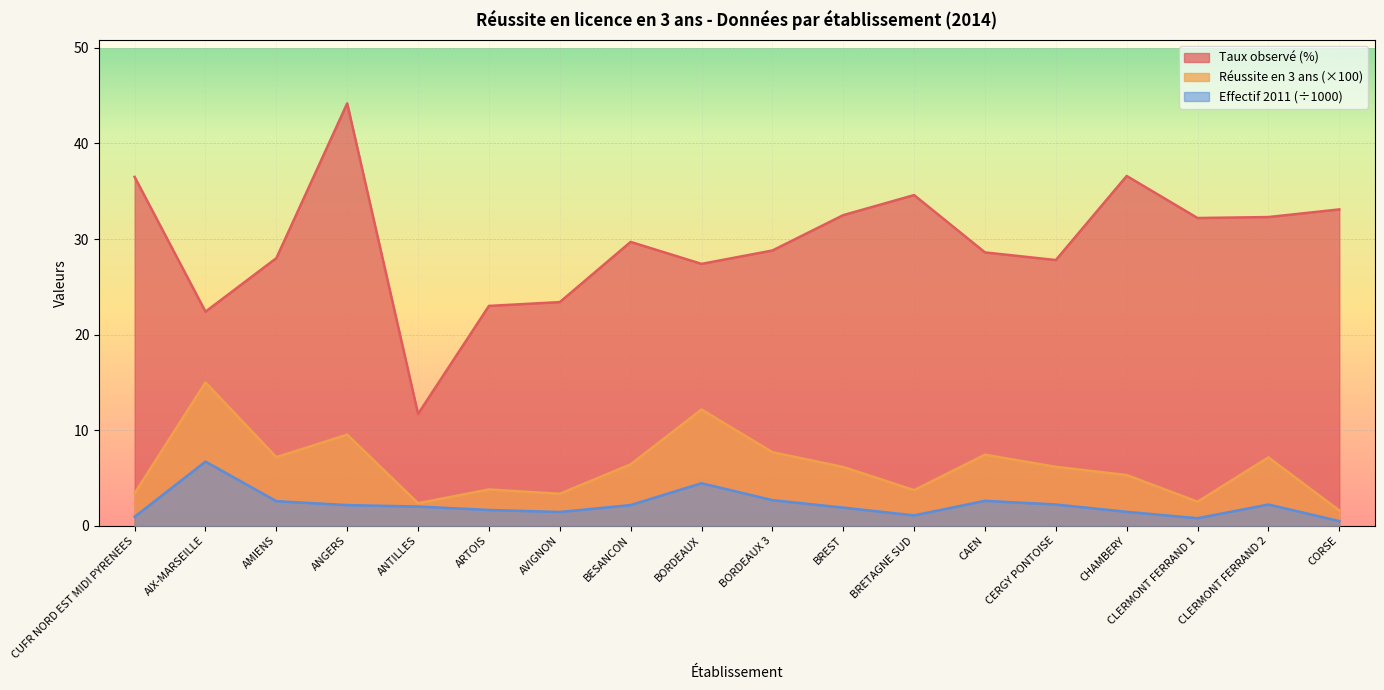

Which series changed the most between AVIGNON and CAEN?

Taux observé (%)